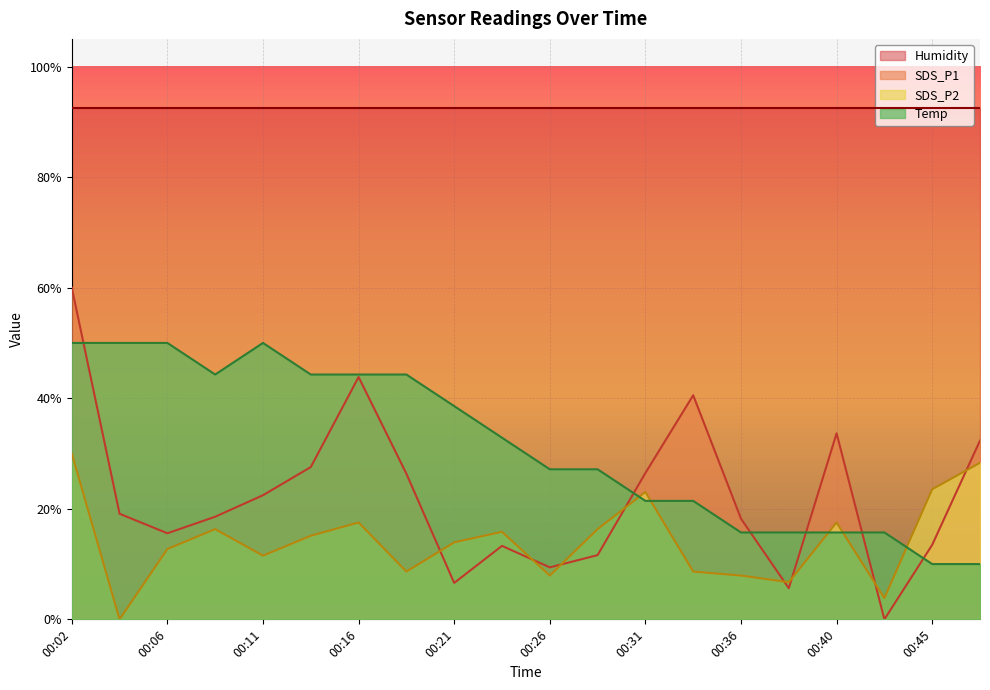

At which category is the sum across all series the highest?

00:02